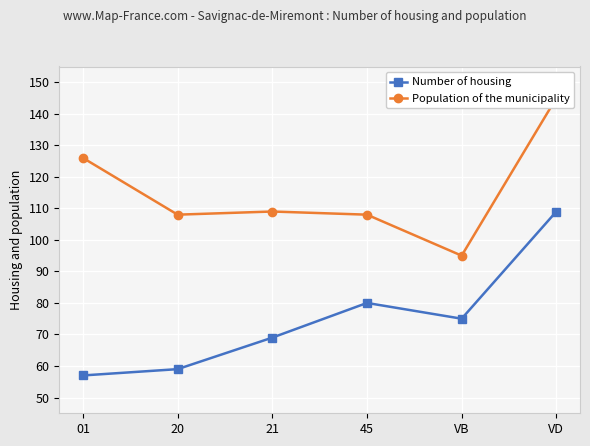

At how many categories does at least one series exceed 90?

6